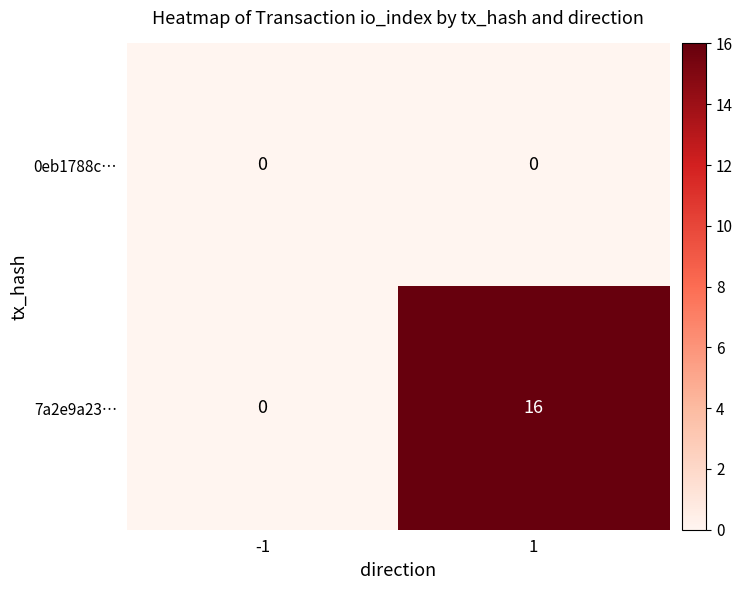

True or false: 0eb1788c… has a value of 0 at -1.

True